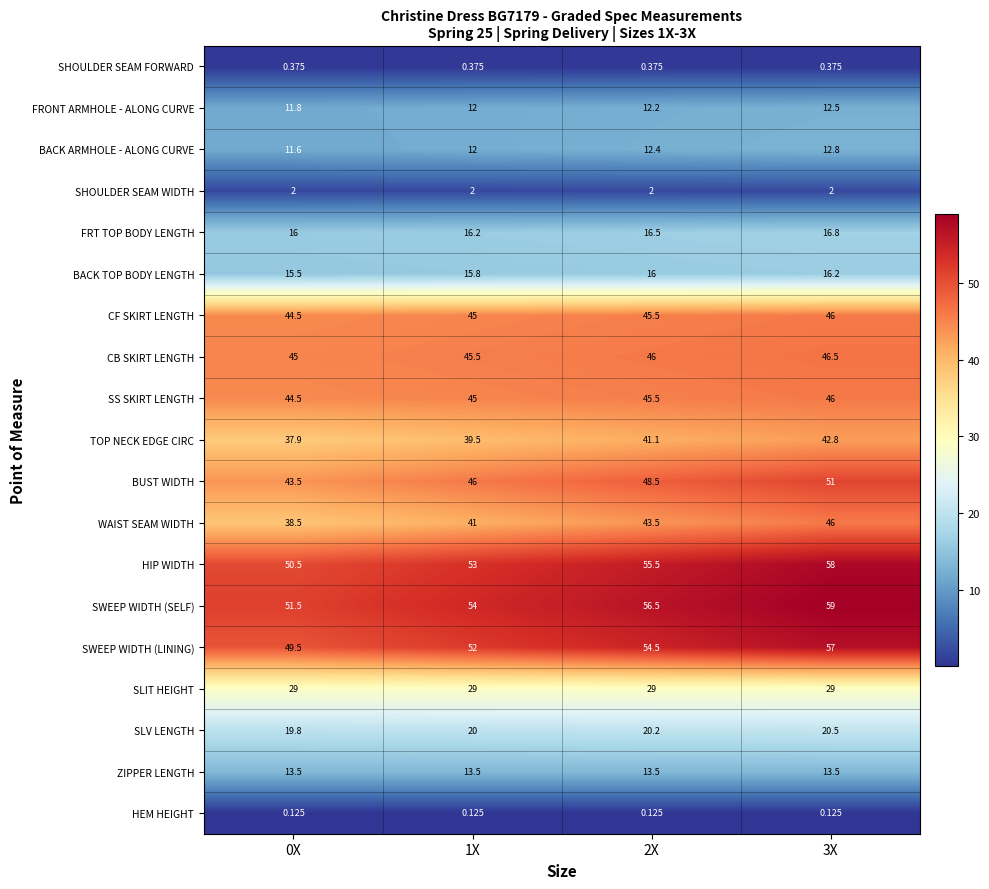

Is the value of SLV LENGTH at 0X greater than the value of SWEEP WIDTH (SELF) at 1X?

No